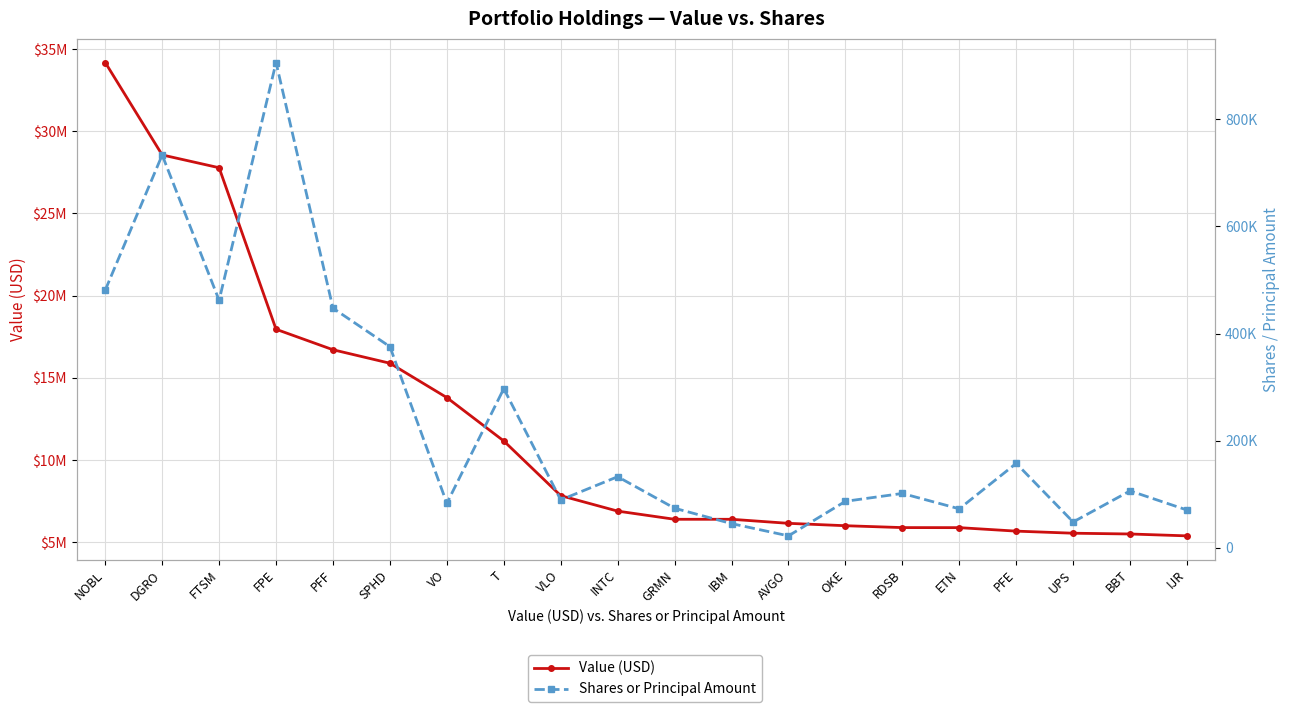

Reading right to left, extract all data points from this chart.

Value (USD): 5395000	5509000	5556000	5683000	5895000	5898000	6012000	6157000	6403000	6403000	6900000	7841000	11164000	13802000	15892000	16712000	17957000	27779000	28558000	34178000
Shares or Principal Amount: 70203	105947	47888	157379	72454	101176	86485	21917	44852	73532	132455	89100	297065	82784	375474	447331	906445	462055	733584	481044